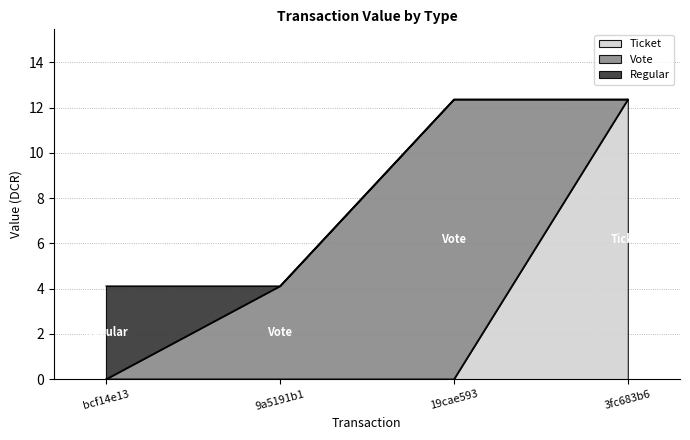

What is the total value across all series at 19cae593?

12.4